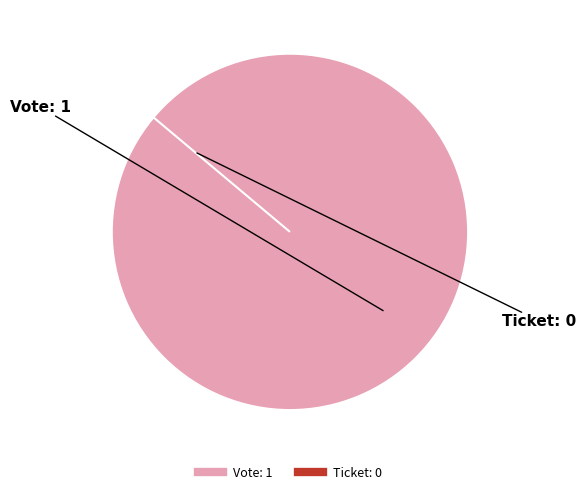

Do Ticket and Vote together represent more than half of the pie?

Yes